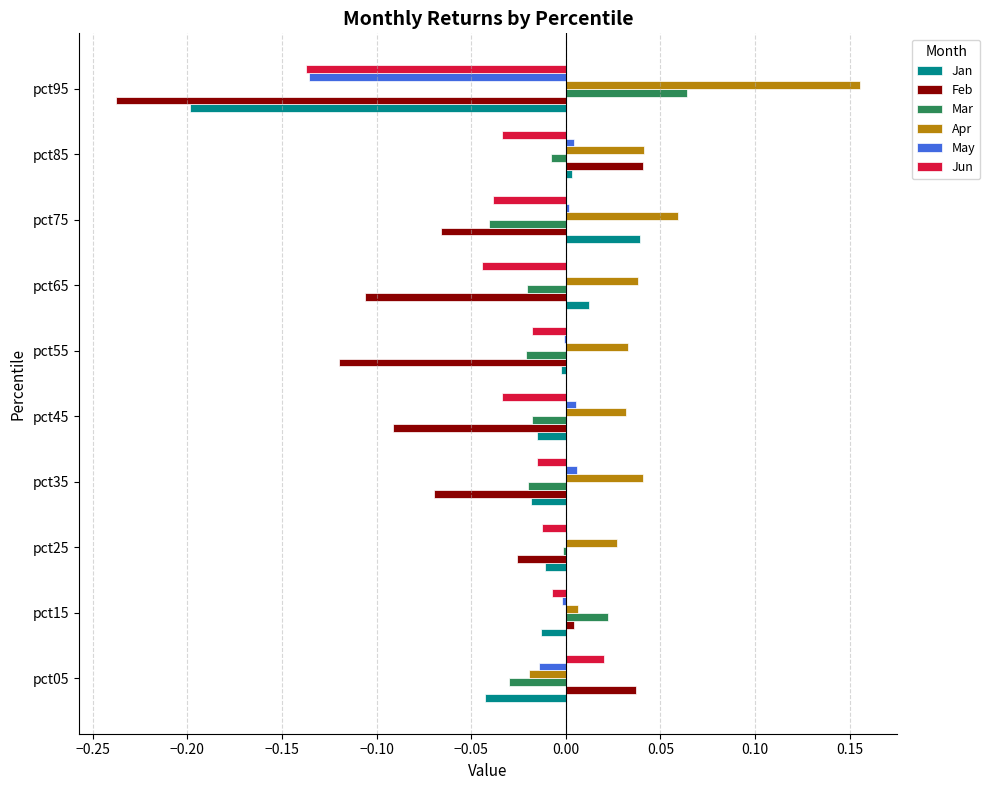

True or false: Feb has a value of -0.3 at pct95.

False